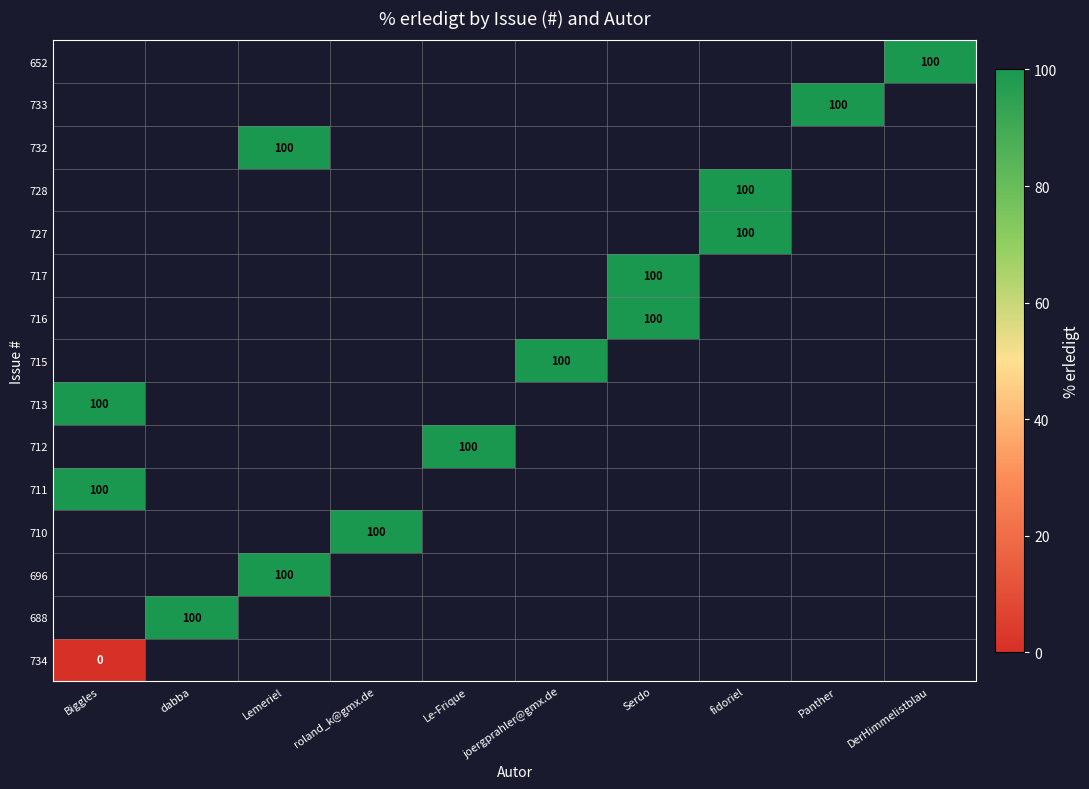

True or false: 732 has a value of 100 at Lemeriel.

True